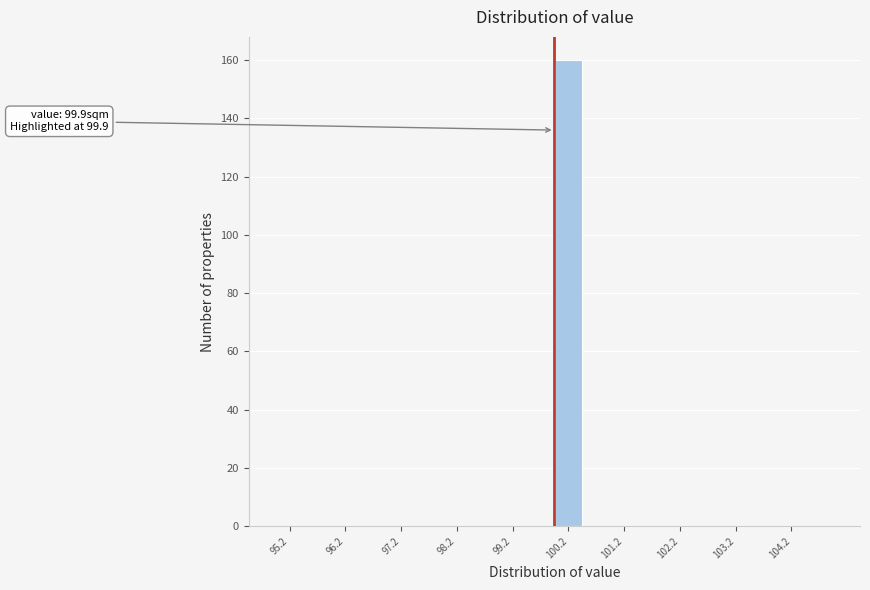

Over which range of the x-axis is the bar tallest?

99.9 to 100.4